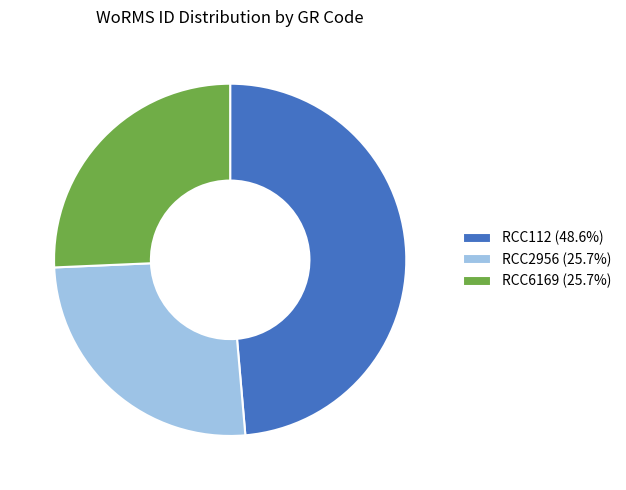

Is RCC6169 (25.7%) the majority of the pie?

No